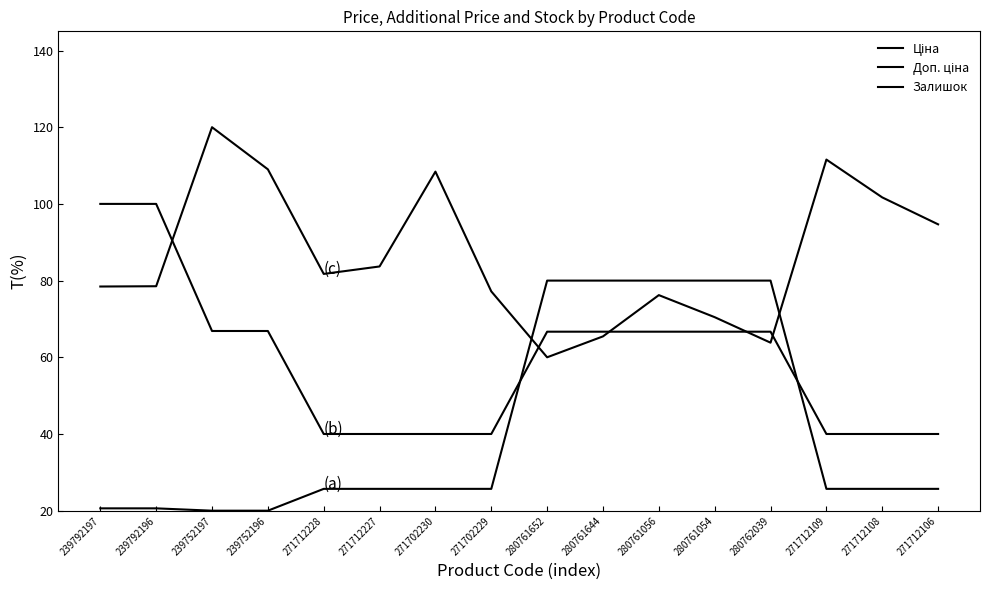

Reading left to right, transcribe all the data shown in this chart.

Ціна: 20.6	20.6	20.0	20.0	25.7	25.7	25.7	25.7	80.0	80.0	80.0	80.0	80.0	25.7	25.7	25.7
Доп. ціна: 100.0	100.0	66.9	66.9	40.0	40.0	40.0	40.0	66.7	66.7	66.7	66.7	66.7	40.0	40.0	40.0
Залишок: 78.5	78.5	120.0	109.0	81.7	83.7	108.4	77.2	60.0	65.5	76.2	70.5	63.8	111.6	101.7	94.7